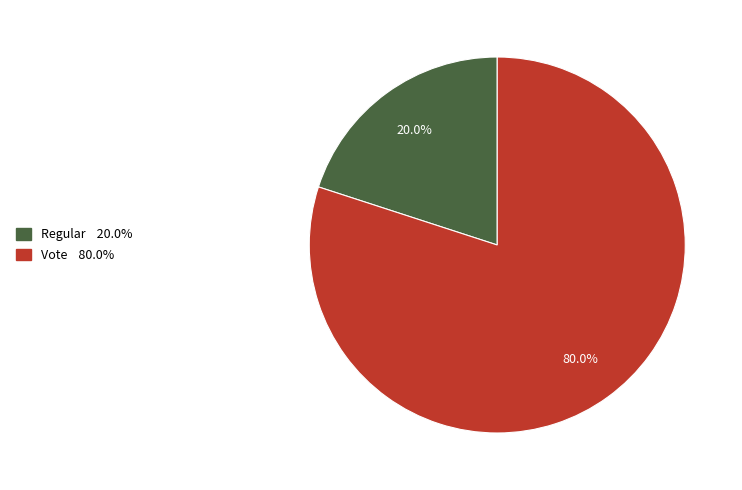

Which slice is the smallest?

Regular